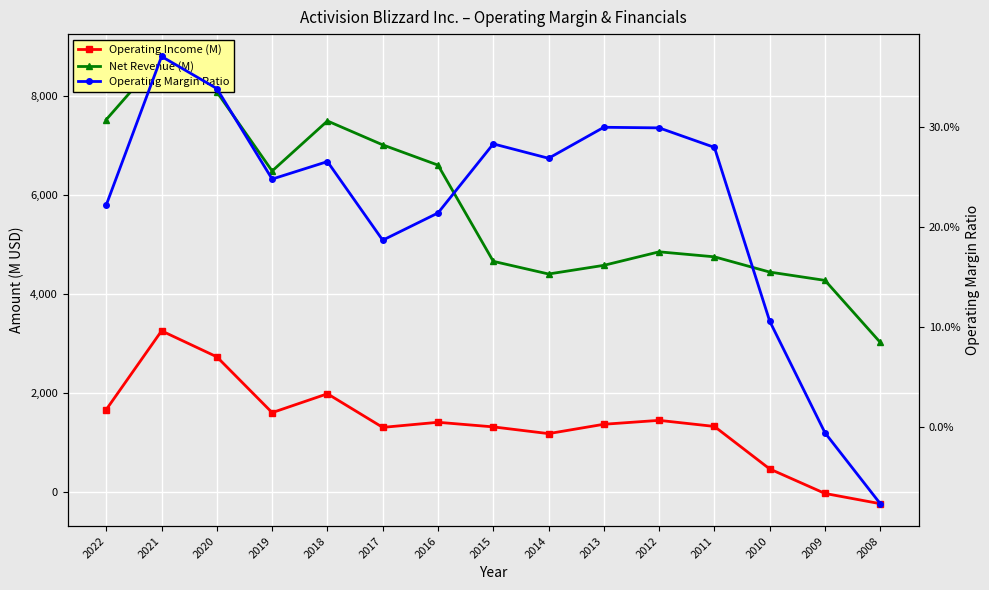

What value does the Operating Income (M) series have at 2018?

1988.0